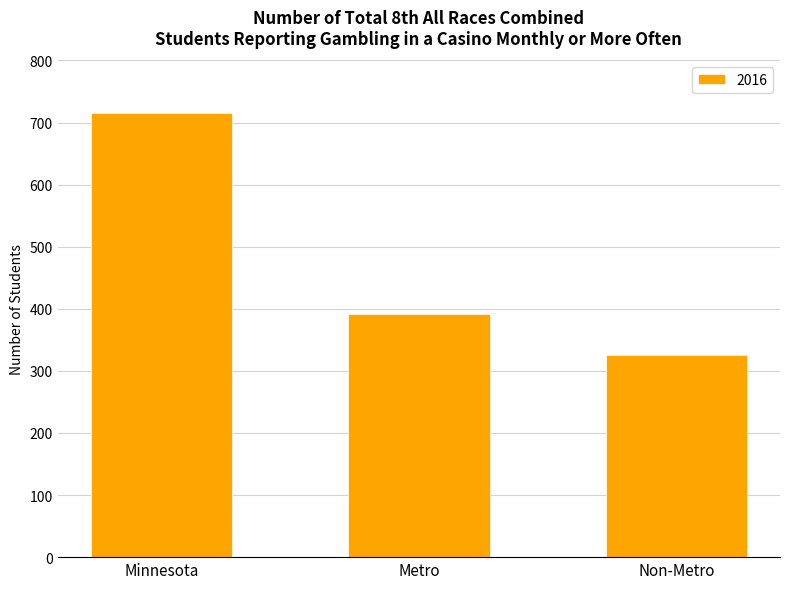

What is the change in value from Minnesota to Metro?

-325